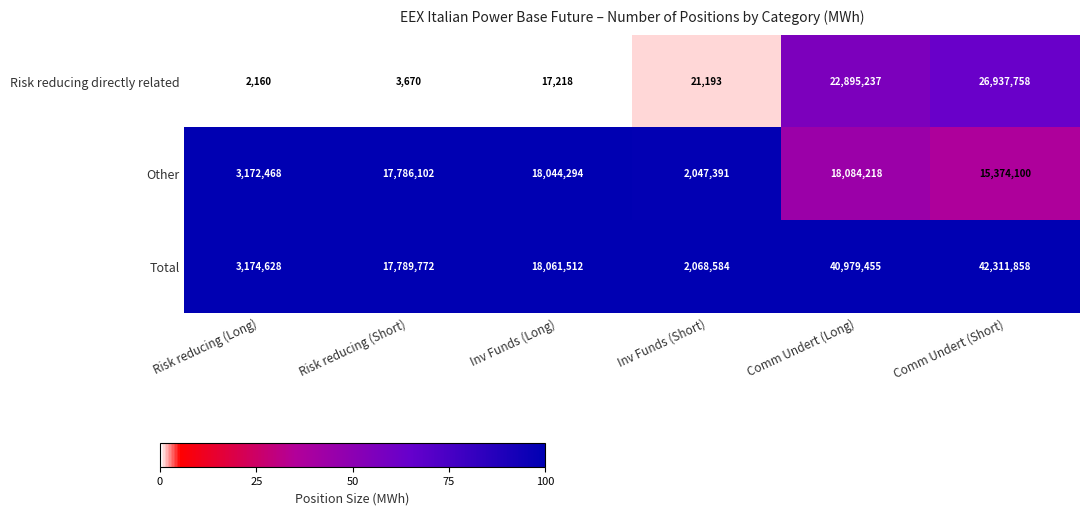

Reading left to right, extract all data points from this chart.

Risk reducing directly related: 2160	3670	17218	21193	22895237	26937758
Other: 3172468	17786102	18044294	2047391	18084218	15374100
Total: 3174628	17789772	18061512	2068584	40979455	42311858